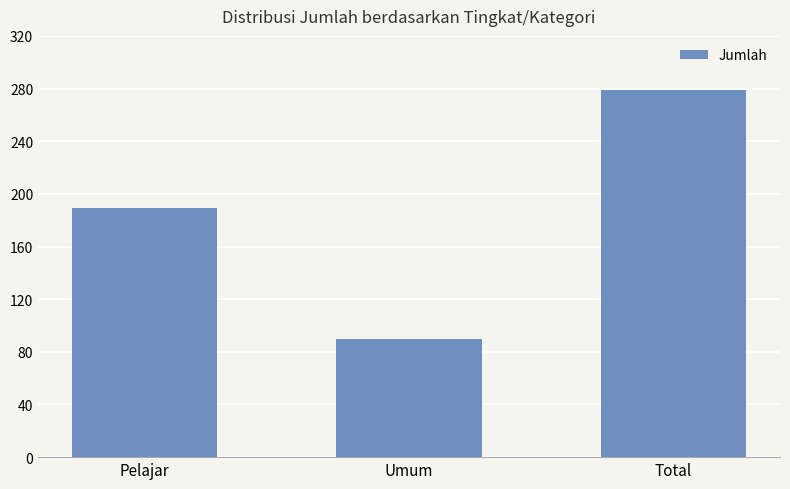

How many data points are less than 189?

1